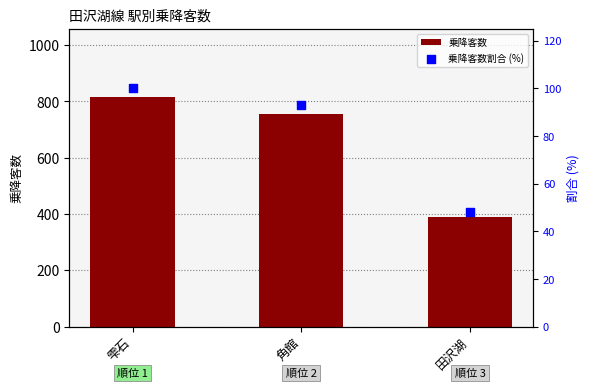

At how many categories does at least one series exceed 59?

3